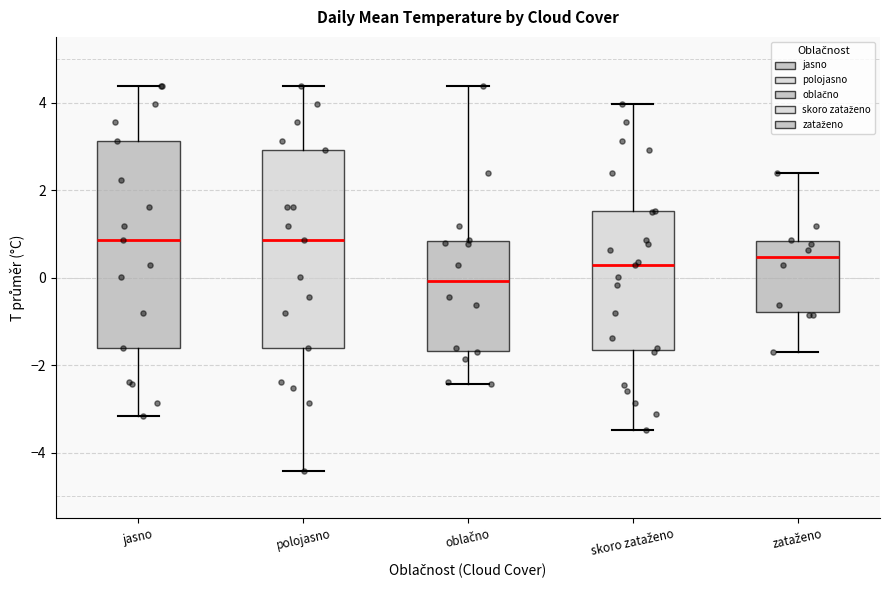

Reading left to right, transcribe this box plot: for each box, give where its median line is, the range the box spans, and where its two whiskers end, as read against the y-axis. The values are not printed on the chart, so give them approximately, as read against the axis.

jasno: median 0.8, box -1.6 to 3.2, whiskers -3.2 to 4.4
polojasno: median 0.8, box -1.6 to 3.0, whiskers -4.4 to 4.4
oblačno: median 0.0, box -1.6 to 0.8, whiskers -2.4 to 4.4
skoro zataženo: median 0.4, box -1.6 to 1.6, whiskers -3.4 to 4.0
zataženo: median 0.4, box -0.8 to 0.8, whiskers -1.6 to 2.4